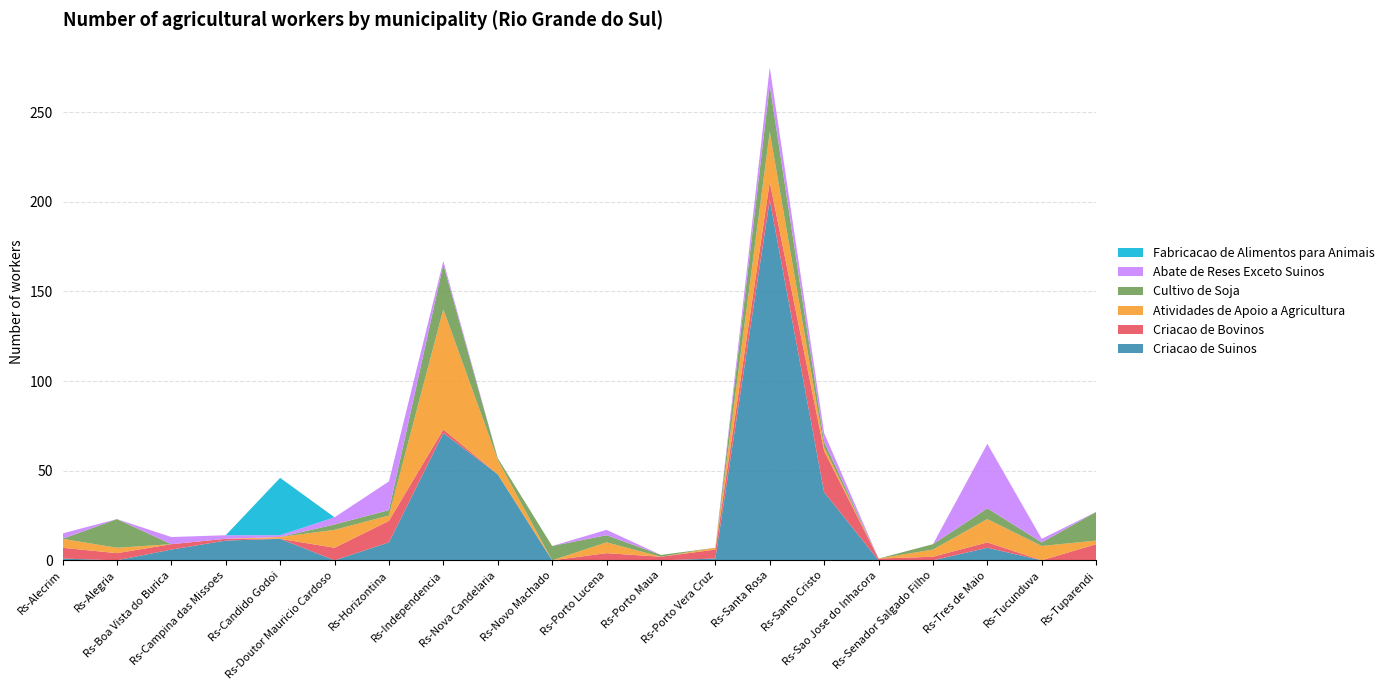

Reading left to right, transcribe all the data shown in this chart.

Criacao de Suinos: Rs-Alecrim=1	Rs-Alegria=0	Rs-Boa Vista do Burica=6	Rs-Campina das Missoes=11	Rs-Candido Godoi=12	Rs-Doutor Mauricio Cardoso=0	Rs-Horizontina=10	Rs-Independencia=71	Rs-Nova Candelaria=48	Rs-Novo Machado=0	Rs-Porto Lucena=0	Rs-Porto Maua=0	Rs-Porto Vera Cruz=1	Rs-Santa Rosa=201	Rs-Santo Cristo=38	Rs-Sao Jose do Inhacora=0	Rs-Senador Salgado Filho=0	Rs-Tres de Maio=7	Rs-Tucunduva=0	Rs-Tuparendi=0
Criacao de Bovinos: Rs-Alecrim=6	Rs-Alegria=4	Rs-Boa Vista do Burica=3	Rs-Campina das Missoes=1	Rs-Candido Godoi=0	Rs-Doutor Mauricio Cardoso=7	Rs-Horizontina=12	Rs-Independencia=2	Rs-Nova Candelaria=0	Rs-Novo Machado=0	Rs-Porto Lucena=4	Rs-Porto Maua=2	Rs-Porto Vera Cruz=5	Rs-Santa Rosa=10	Rs-Santo Cristo=23	Rs-Sao Jose do Inhacora=1	Rs-Senador Salgado Filho=2	Rs-Tres de Maio=3	Rs-Tucunduva=0	Rs-Tuparendi=9
Atividades de Apoio a Agricultura: Rs-Alecrim=5	Rs-Alegria=3	Rs-Boa Vista do Burica=0	Rs-Campina das Missoes=0	Rs-Candido Godoi=1	Rs-Doutor Mauricio Cardoso=10	Rs-Horizontina=3	Rs-Independencia=67	Rs-Nova Candelaria=8	Rs-Novo Machado=0	Rs-Porto Lucena=6	Rs-Porto Maua=0	Rs-Porto Vera Cruz=1	Rs-Santa Rosa=28	Rs-Santo Cristo=2	Rs-Sao Jose do Inhacora=0	Rs-Senador Salgado Filho=4	Rs-Tres de Maio=13	Rs-Tucunduva=8	Rs-Tuparendi=2
Cultivo de Soja: Rs-Alecrim=0	Rs-Alegria=16	Rs-Boa Vista do Burica=0	Rs-Campina das Missoes=0	Rs-Candido Godoi=0	Rs-Doutor Mauricio Cardoso=3	Rs-Horizontina=3	Rs-Independencia=25	Rs-Nova Candelaria=1	Rs-Novo Machado=8	Rs-Porto Lucena=4	Rs-Porto Maua=1	Rs-Porto Vera Cruz=0	Rs-Santa Rosa=26	Rs-Santo Cristo=3	Rs-Sao Jose do Inhacora=0	Rs-Senador Salgado Filho=3	Rs-Tres de Maio=6	Rs-Tucunduva=2	Rs-Tuparendi=16
Abate de Reses Exceto Suinos: Rs-Alecrim=3	Rs-Alegria=0	Rs-Boa Vista do Burica=4	Rs-Campina das Missoes=2	Rs-Candido Godoi=1	Rs-Doutor Mauricio Cardoso=4	Rs-Horizontina=16	Rs-Independencia=2	Rs-Nova Candelaria=0	Rs-Novo Machado=0	Rs-Porto Lucena=3	Rs-Porto Maua=0	Rs-Porto Vera Cruz=0	Rs-Santa Rosa=10	Rs-Santo Cristo=5	Rs-Sao Jose do Inhacora=0	Rs-Senador Salgado Filho=0	Rs-Tres de Maio=36	Rs-Tucunduva=2	Rs-Tuparendi=0
Fabricacao de Alimentos para Animais: Rs-Alecrim=0	Rs-Alegria=0	Rs-Boa Vista do Burica=0	Rs-Campina das Missoes=0	Rs-Candido Godoi=32	Rs-Doutor Mauricio Cardoso=0	Rs-Horizontina=0	Rs-Independencia=0	Rs-Nova Candelaria=0	Rs-Novo Machado=0	Rs-Porto Lucena=0	Rs-Porto Maua=0	Rs-Porto Vera Cruz=0	Rs-Santa Rosa=0	Rs-Santo Cristo=0	Rs-Sao Jose do Inhacora=0	Rs-Senador Salgado Filho=0	Rs-Tres de Maio=0	Rs-Tucunduva=0	Rs-Tuparendi=0